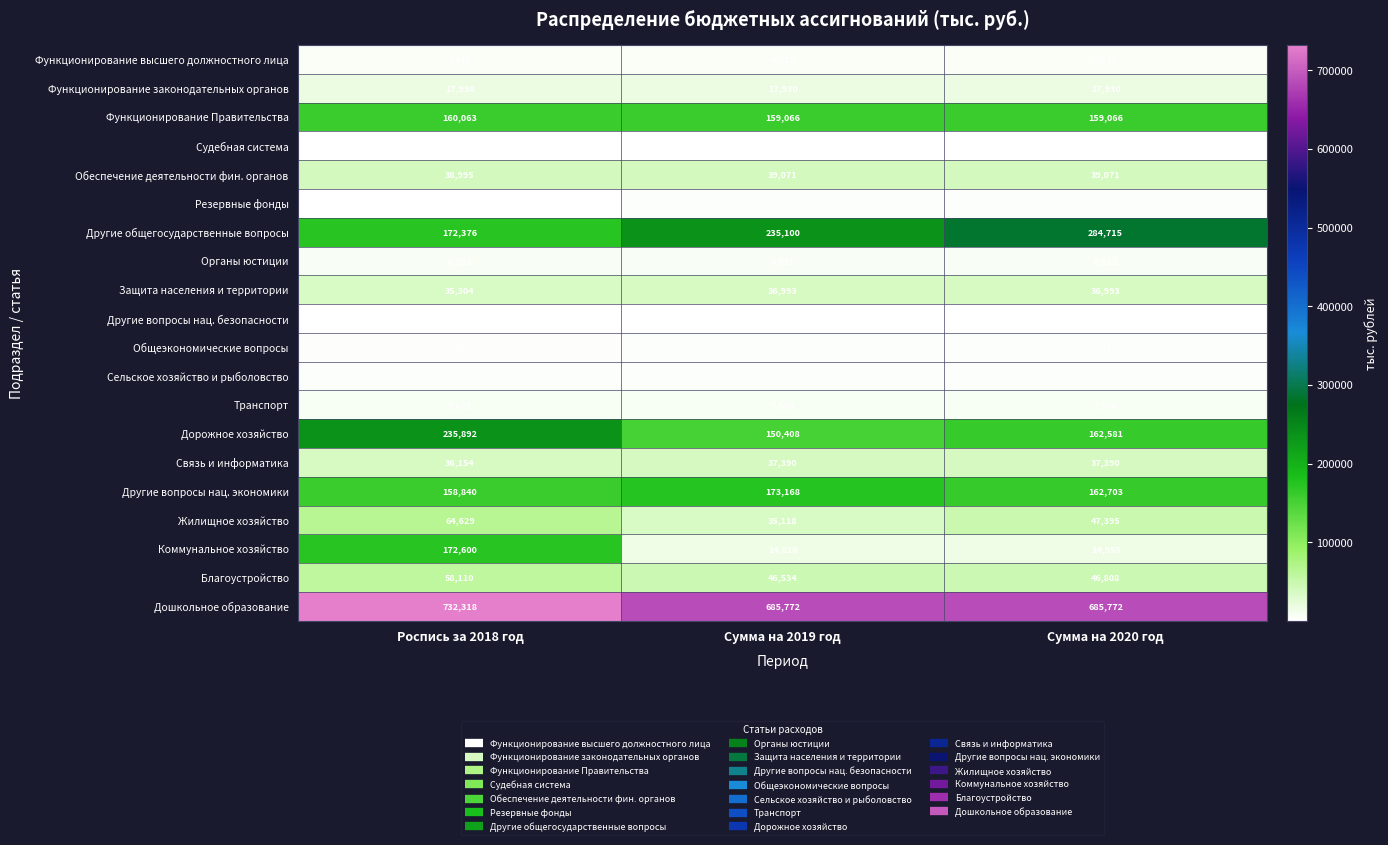

The value of Органы юстиции at Роспись за 2018 год is 6932. True or false?

True